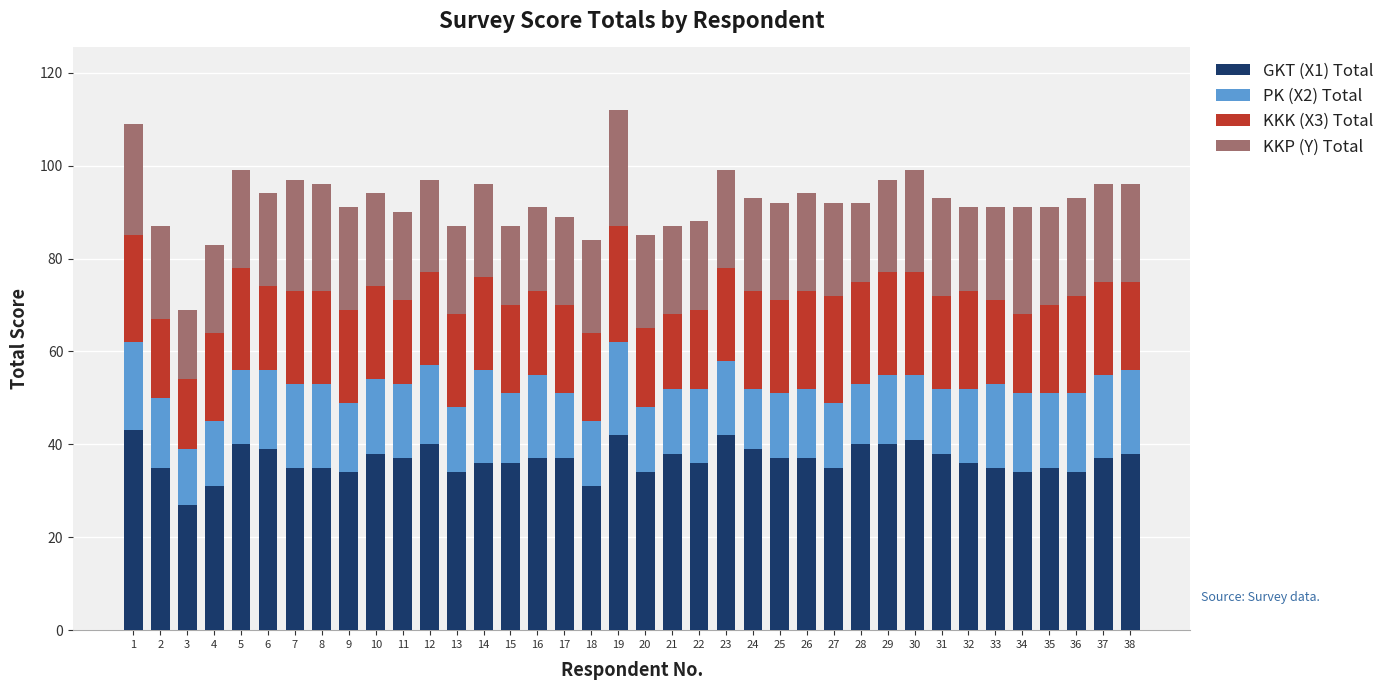

The value of GKT (X1) Total at 12 is 40. True or false?

True